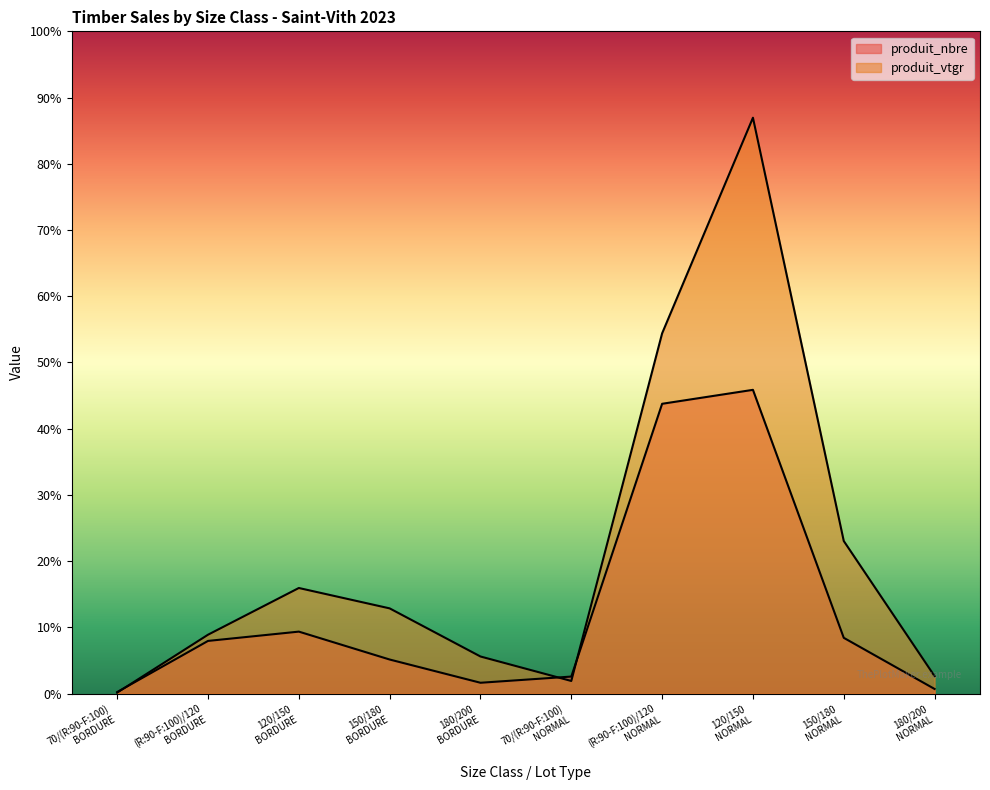

What are all the series names shown in the legend?

produit_nbre, produit_vtgr